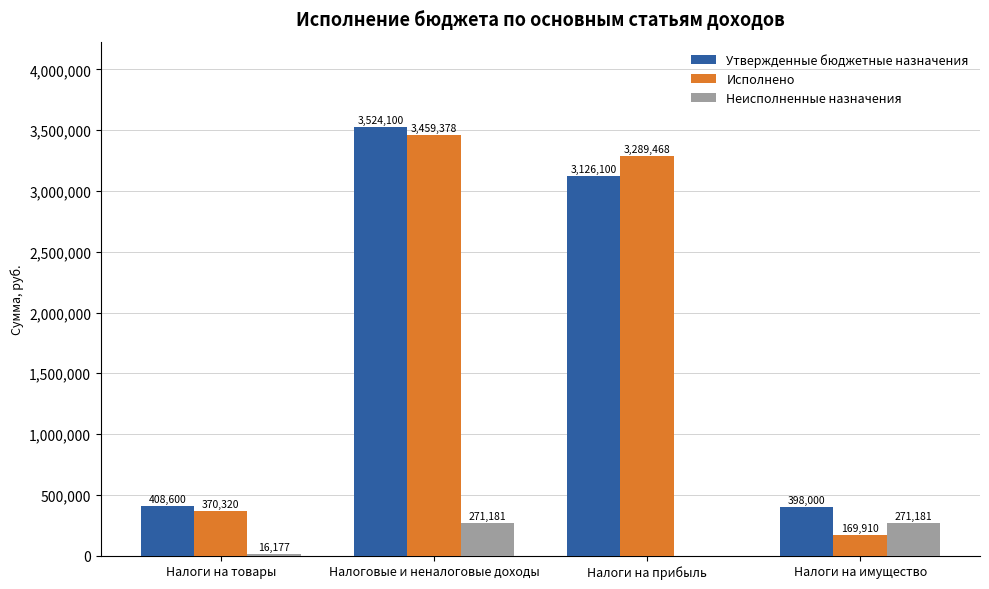

What is the difference between the Утвержденные бюджетные назначения values at Налоговые и неналоговые доходы and Налоги на имущество?

3126100.0